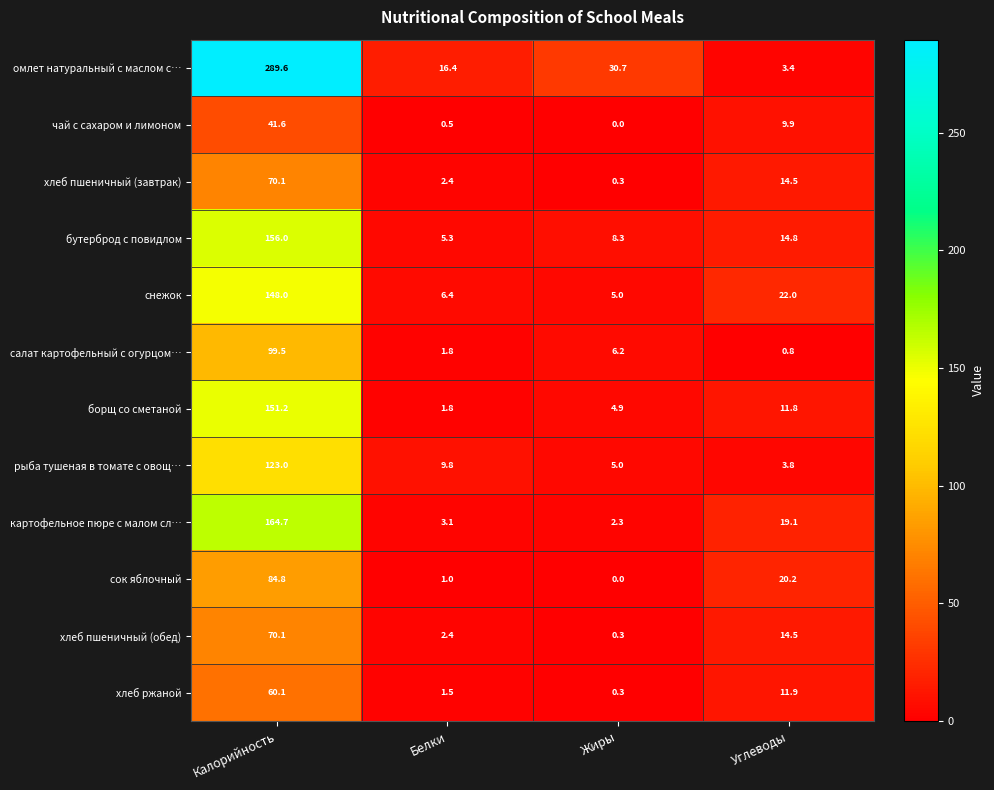

What is the spread (max minus min) of values at Жиры?

30.7